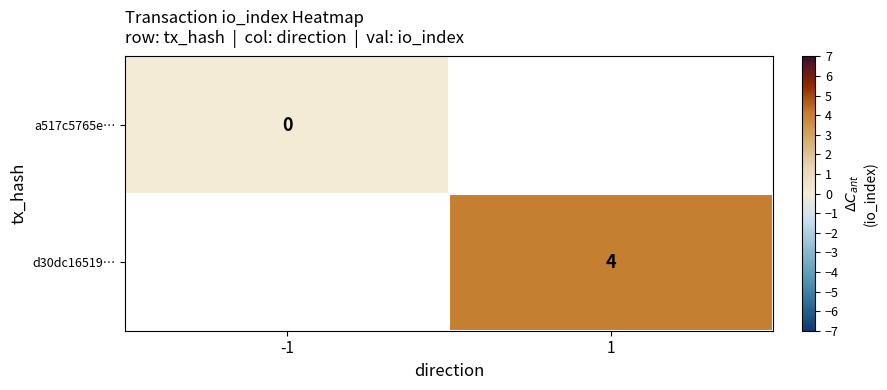

The d30dc16519… series shows 6.4 at 1. True or false?

False